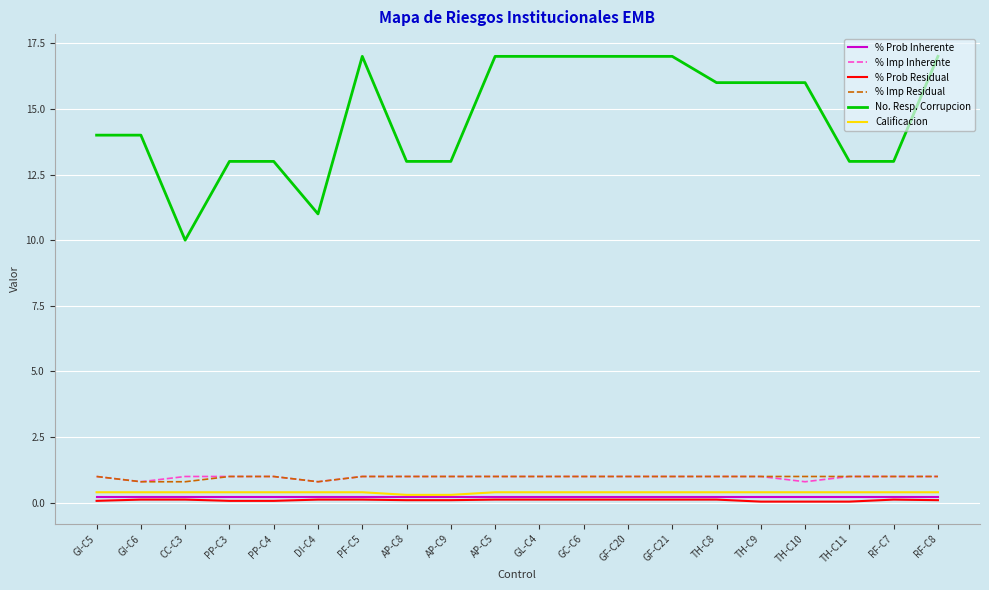

Is this an area chart (filled region under the line)?

No